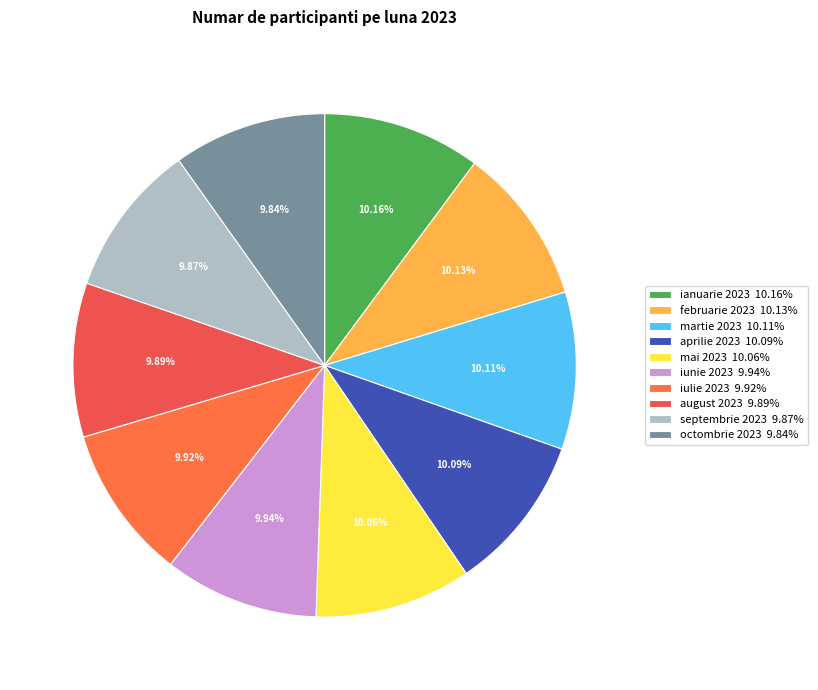

How many segments does this pie chart have?

10